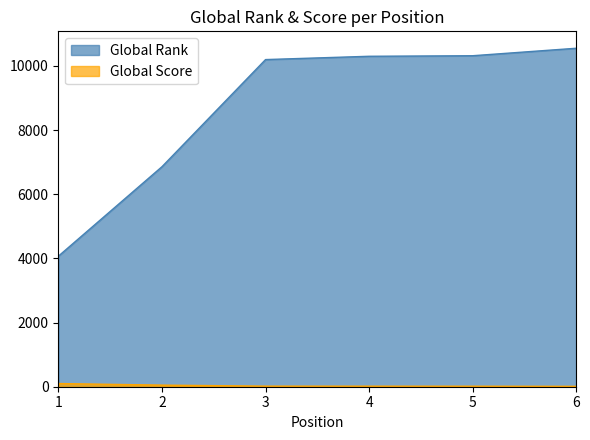

True or false: Global Rank and Global Score cross at least once.

False